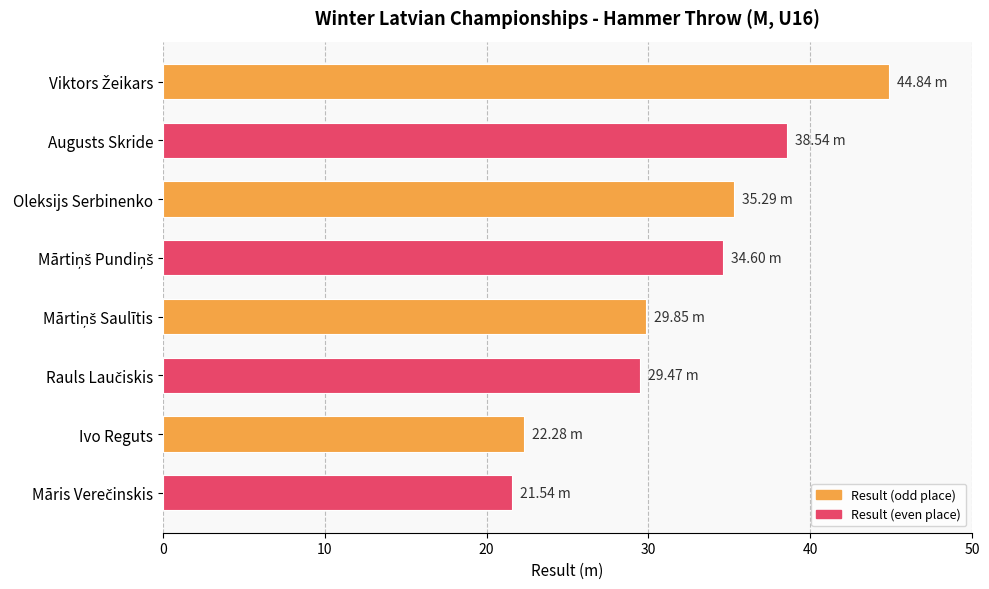

What is the label of the 3rd bar from the top?

Oleksijs Serbinenko